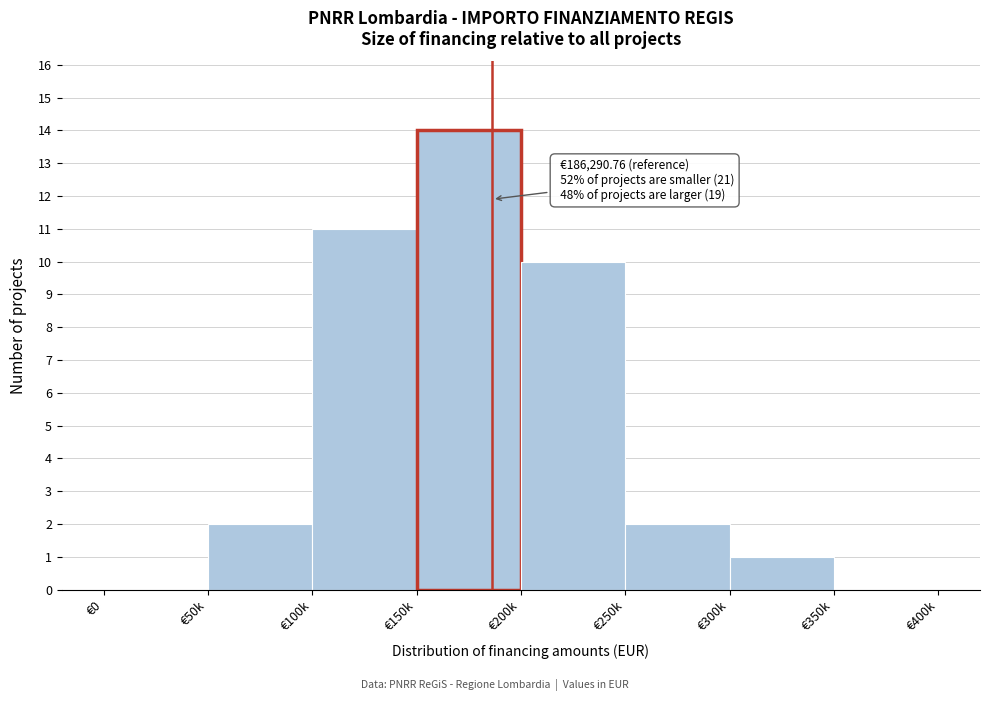

Reading left to right, extract all data points from this chart.

€0=0	€50k=2	€100k=11	€150k=14	€200k=10	€250k=2	€300k=1	€350k=0